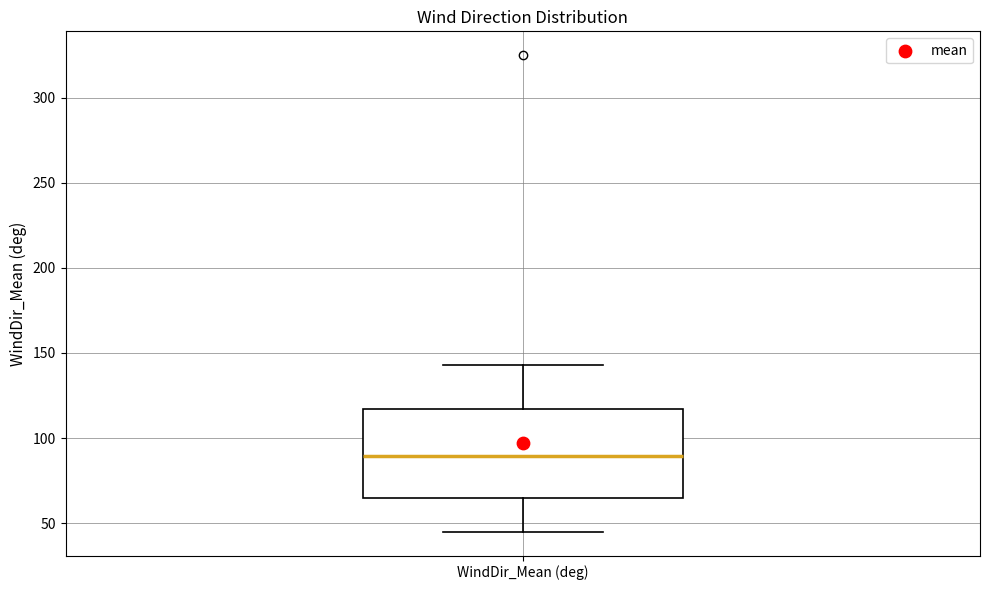

Read this box plot against the y-axis: the position of the median line, the range covered by the box, and the ends of both whiskers. The values are not printed on the chart, so give them approximately, as read against the axis.

median 90, box 65 to 115, whiskers 45 to 145